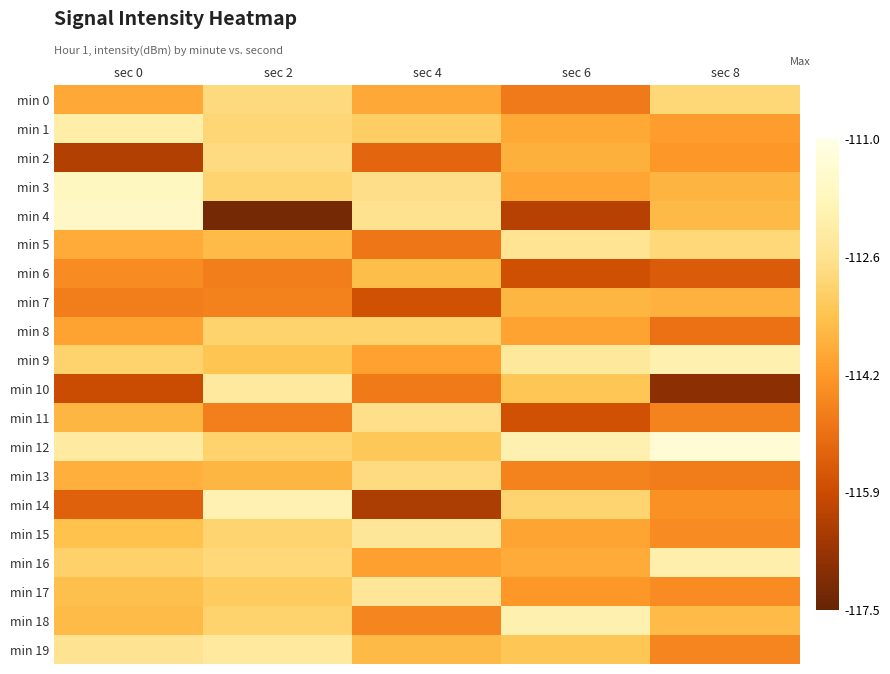

Rank the series by their maximum value, from lowest to highest.

min 7, min 6, min 8, min 0, min 13, min 2, min 11, min 5, min 17, min 15, min 10, min 19, min 1, min 16, min 9, min 18, min 14, min 3, min 4, min 12